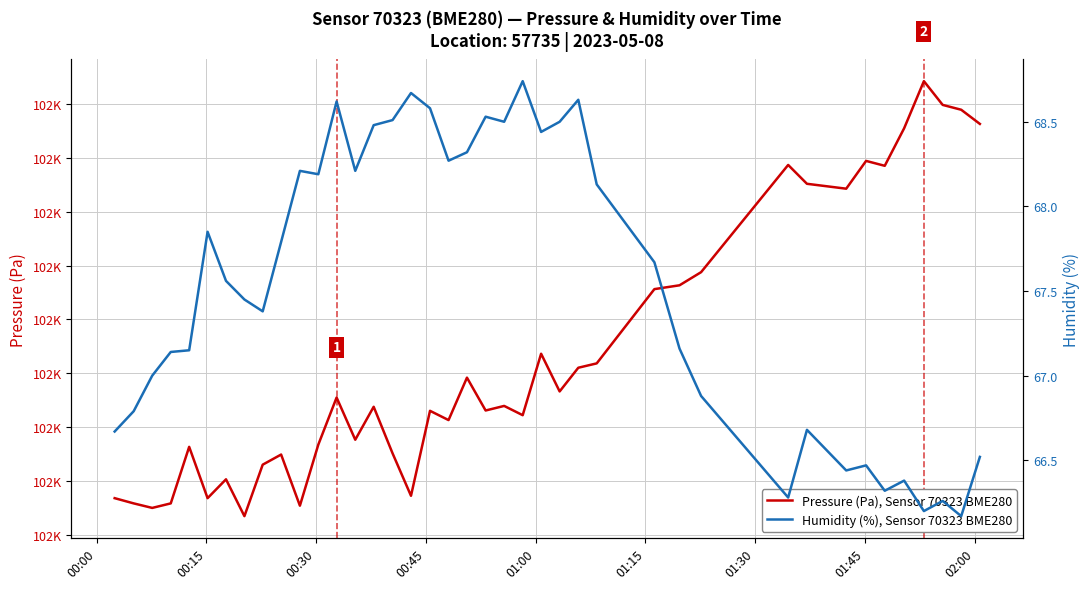

Which series has the largest total across all categories?

Pressure (Pa), Sensor 70323 BME280